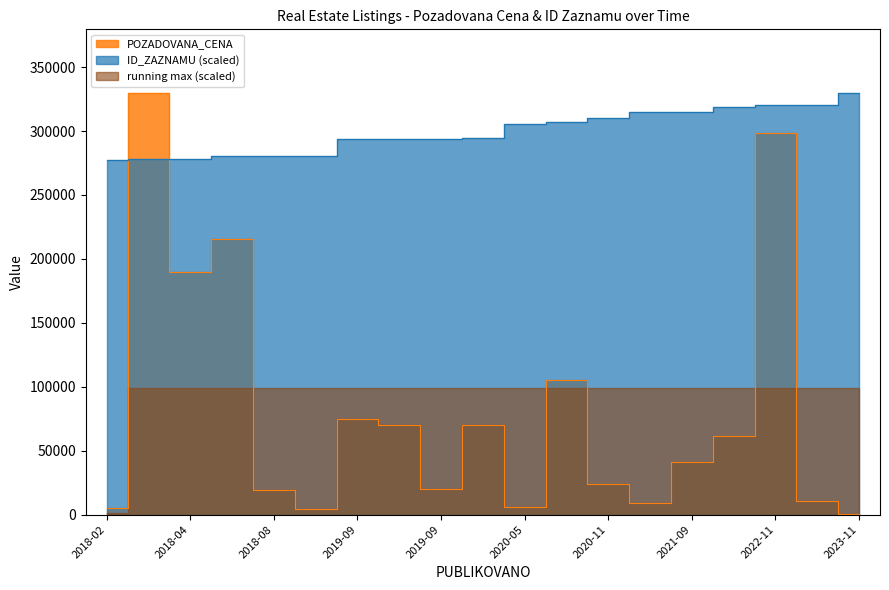

The value of ID_ZAZNAMU at 2019-09 is 294126.3. True or false?

True